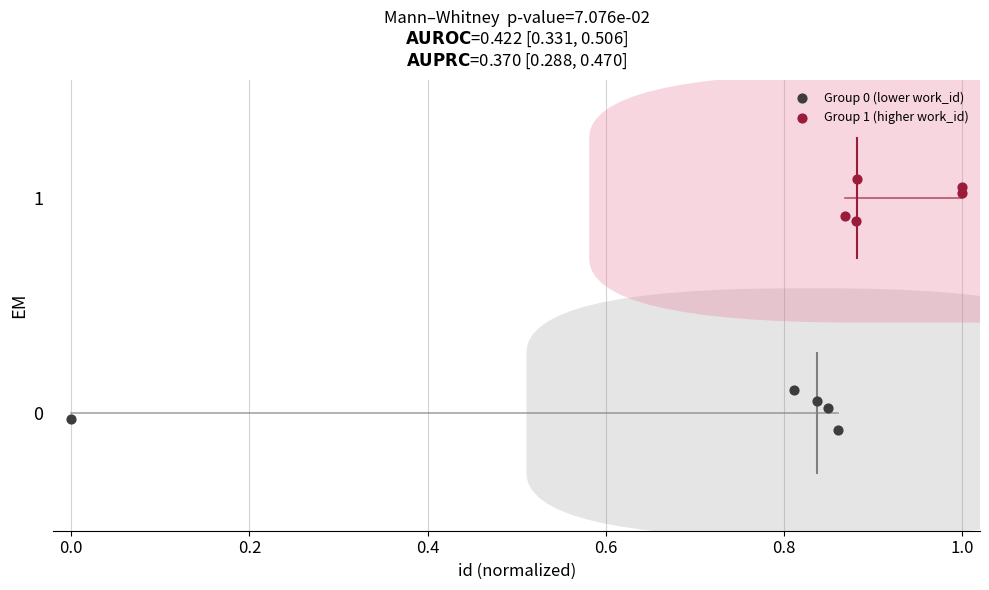

Which series reaches the maximum Y coordinate?

Group 1 (higher work_id)